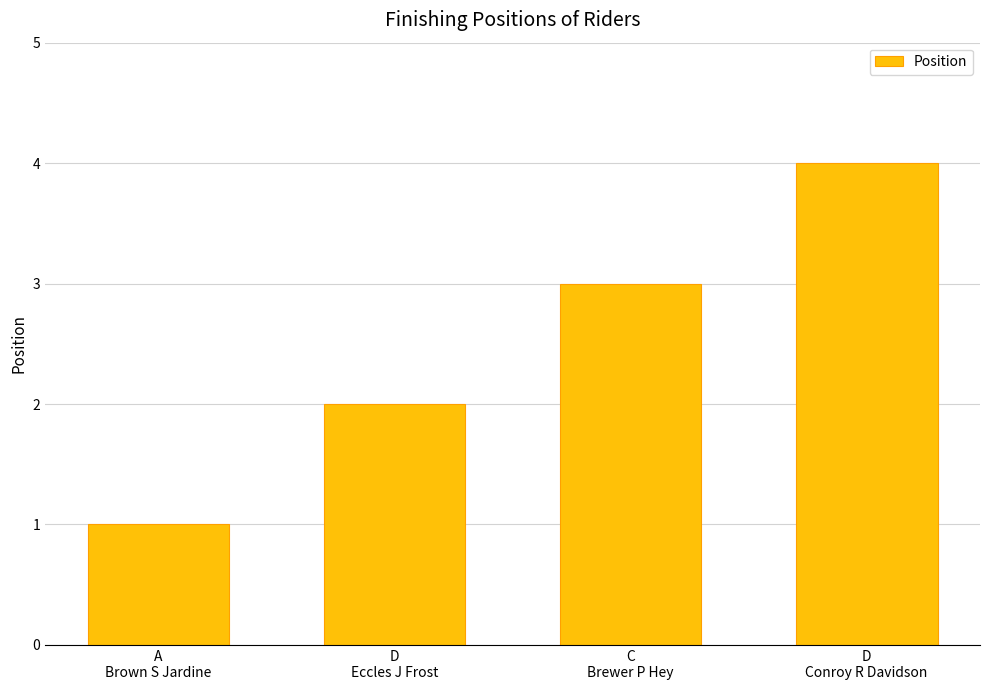

What is the sum of all values?

10